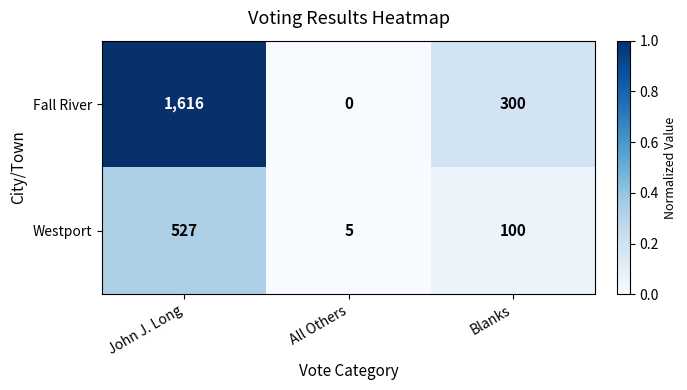

Where does the Fall River series first go above 300?

John J. Long